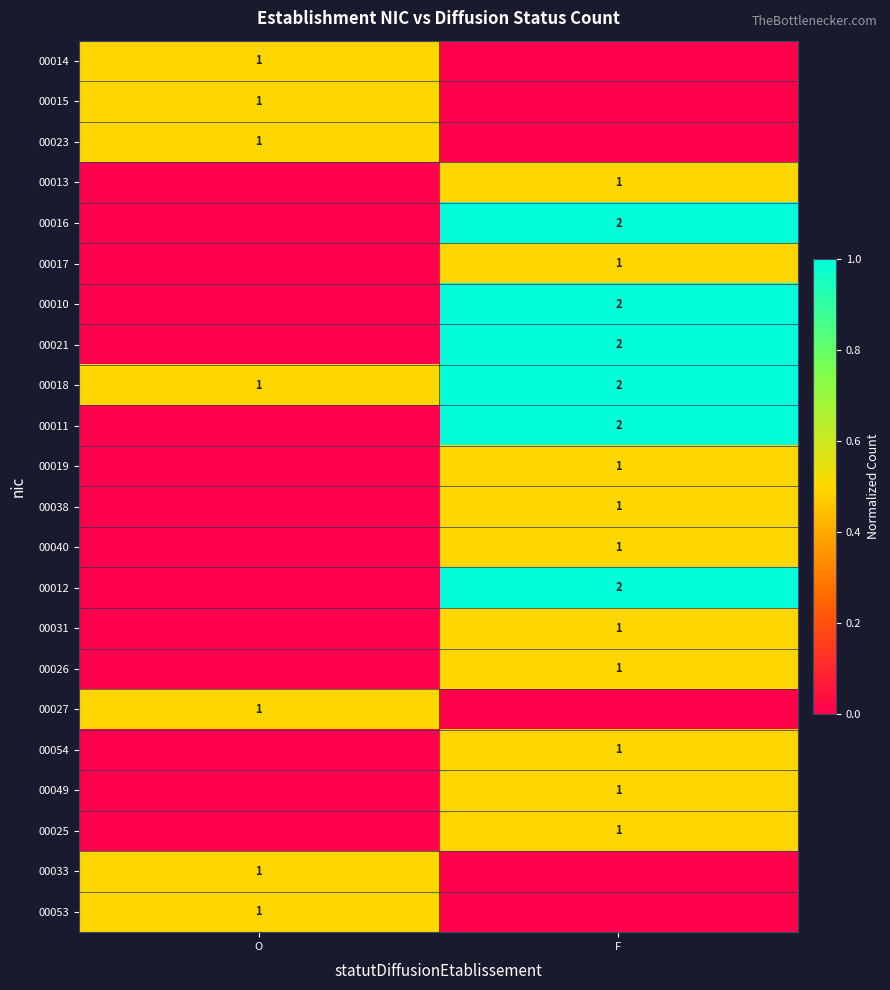

At which category is the sum across all series the highest?

F